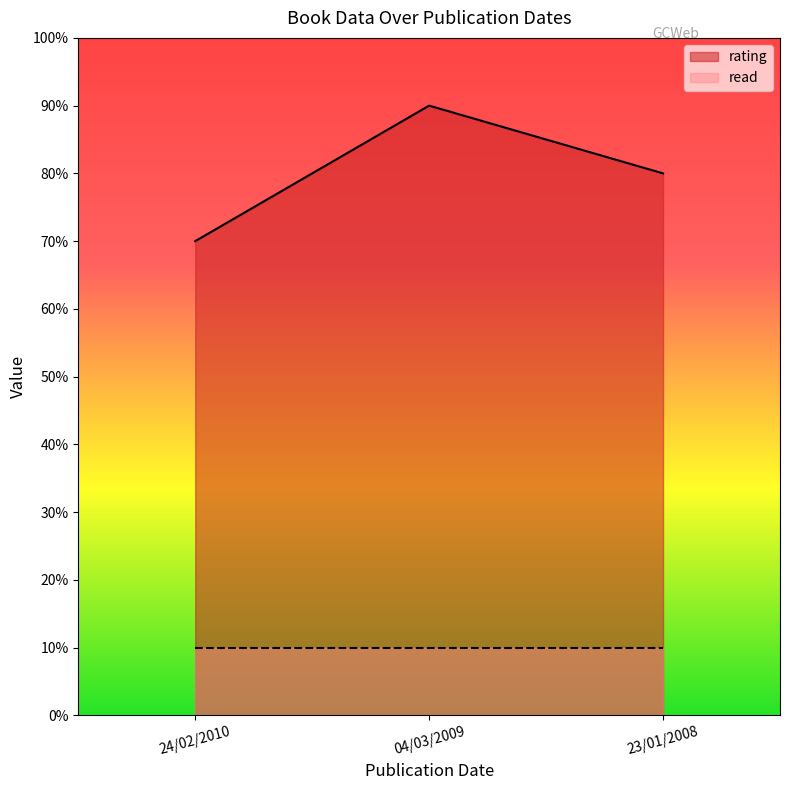

What are all the series names shown in the legend?

rating, read